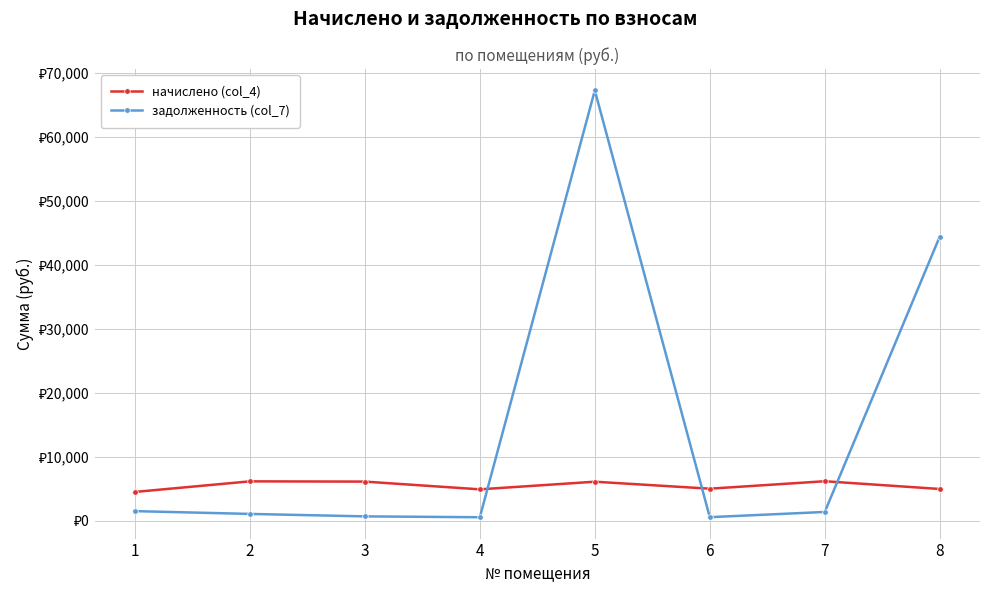

Reading left to right, extract all data points from this chart.

начислено (col_4): 1=4496.9	2=6149.9	3=6112.9	4=4903.3	5=6094.4	6=5004.8	7=6168.3	8=4958.6
задолженность (col_7): 1=1499.0	2=1063.5	3=679.2	4=544.8	5=67222.3	6=556.1	7=1370.7	8=44396.0